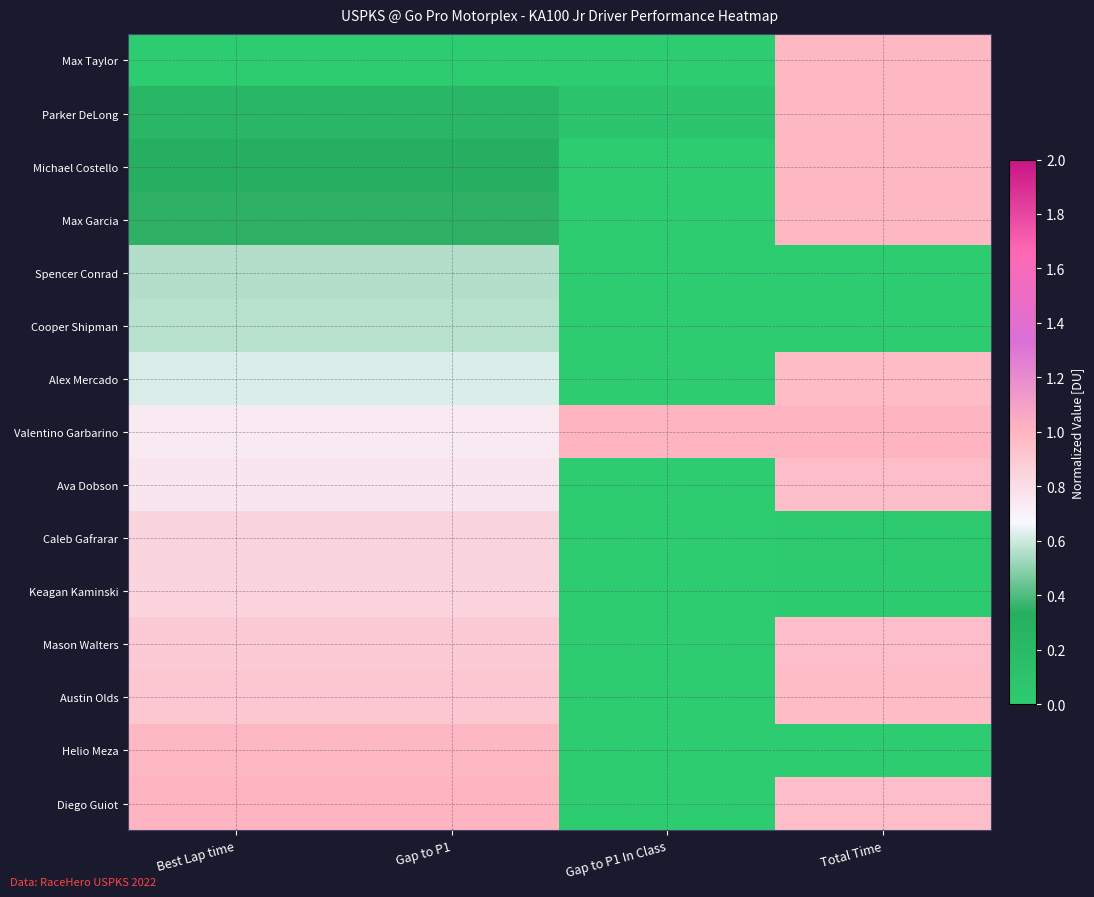

Which series has the largest total across all categories?

Valentino Garbarino